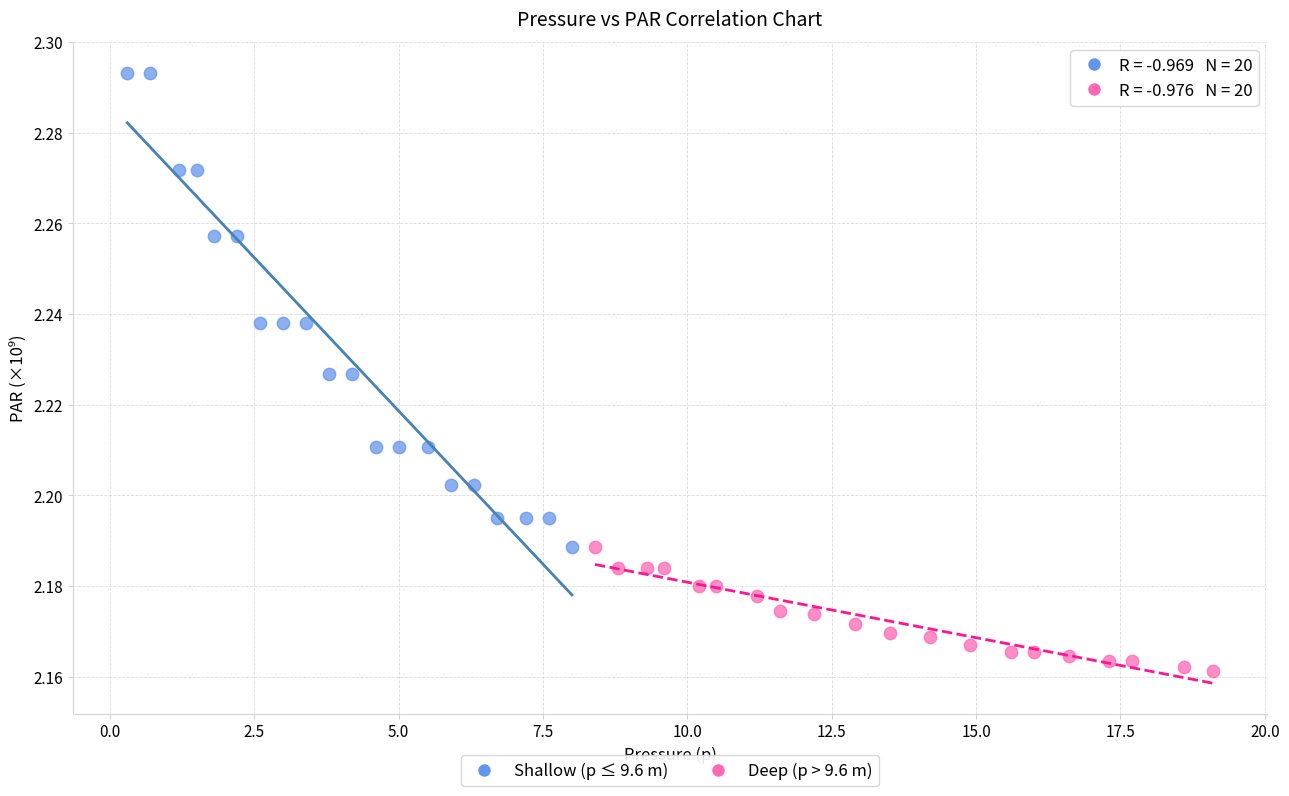

Which series has the widest spread of Y values?

Shallow (p ≤ 9.6 m)